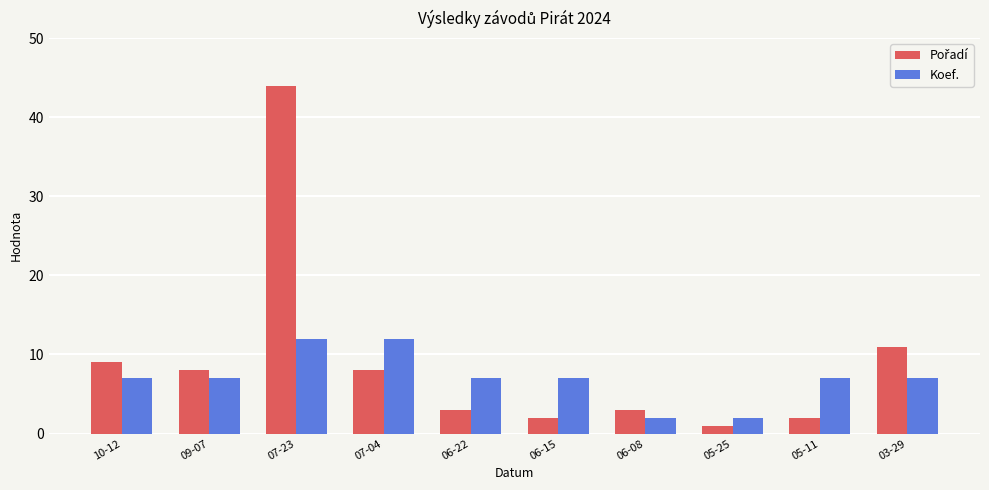

What is the difference between the maximum and minimum values in the Koef. series?

10